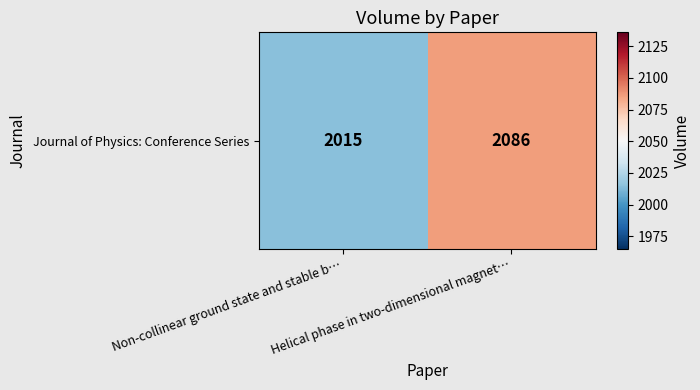

Approximately how many times larger is the value at Helical phase in two-dimensional magnet… compared to Non-collinear ground state and stable b…?

1.0